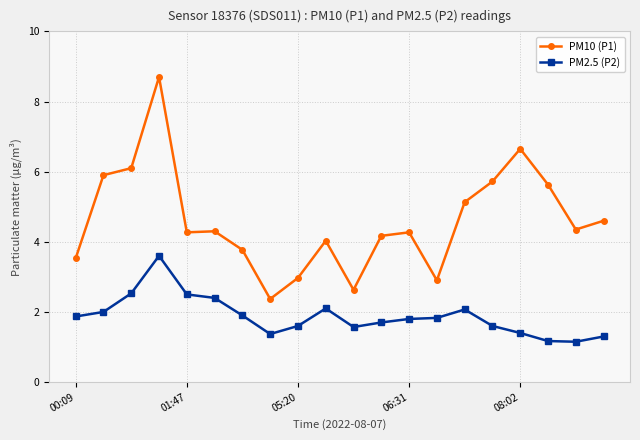

What is the minimum value for PM10 (P1)?

2.4